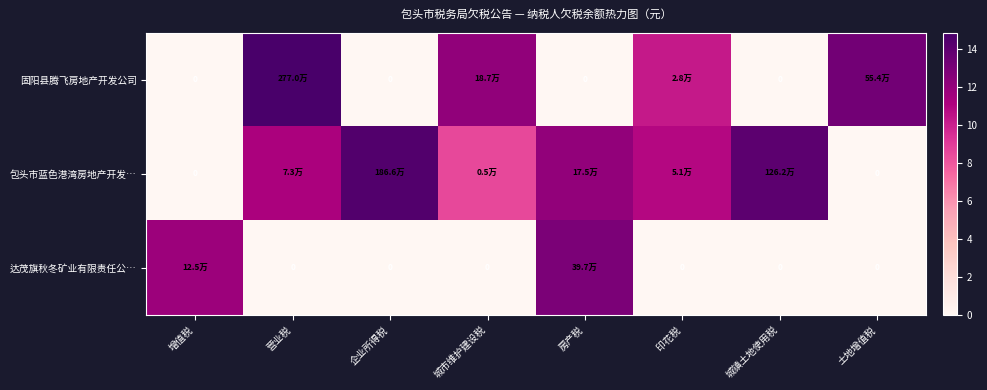

What is the greatest value displayed?

14.8